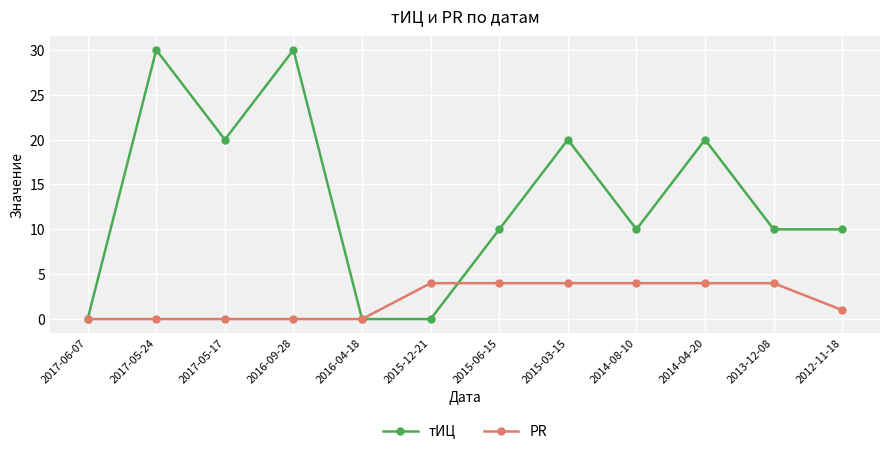

The value of тИЦ at 2015-12-21 is 0. True or false?

True